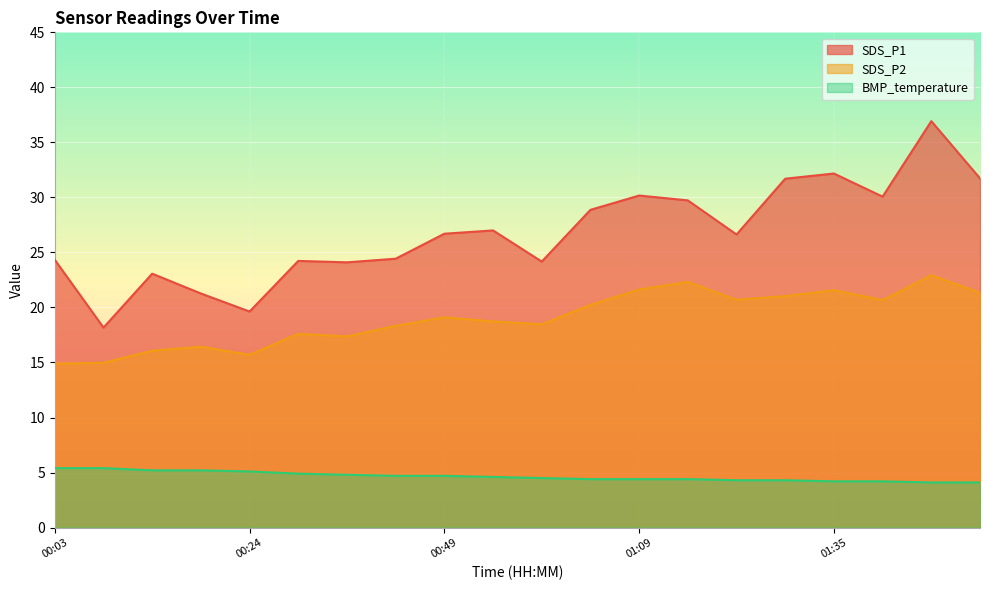

Reading right to left, what are all the values shown in this chart?

SDS_P1: 01:50=31.7	01:45=36.9	01:40=30.1	01:35=32.2	01:24=31.7	01:19=26.6	01:14=29.7	01:09=30.2	01:04=28.9	00:59=24.2	00:54=27.0	00:49=26.7	00:44=24.4	00:39=24.1	00:29=24.2	00:24=19.6	00:19=21.3	00:14=23.1	00:08=18.2	00:03=24.3
SDS_P2: 01:50=21.3	01:45=22.9	01:40=20.7	01:35=21.6	01:24=21.0	01:19=20.7	01:14=22.3	01:09=21.6	01:04=20.2	00:59=18.5	00:54=18.7	00:49=19.1	00:44=18.3	00:39=17.4	00:29=17.6	00:24=15.7	00:19=16.4	00:14=16.1	00:08=15.0	00:03=14.9
BMP_temperature: 01:50=4.1	01:45=4.1	01:40=4.2	01:35=4.2	01:24=4.3	01:19=4.3	01:14=4.4	01:09=4.4	01:04=4.4	00:59=4.5	00:54=4.6	00:49=4.7	00:44=4.7	00:39=4.8	00:29=4.9	00:24=5.1	00:19=5.2	00:14=5.2	00:08=5.4	00:03=5.4